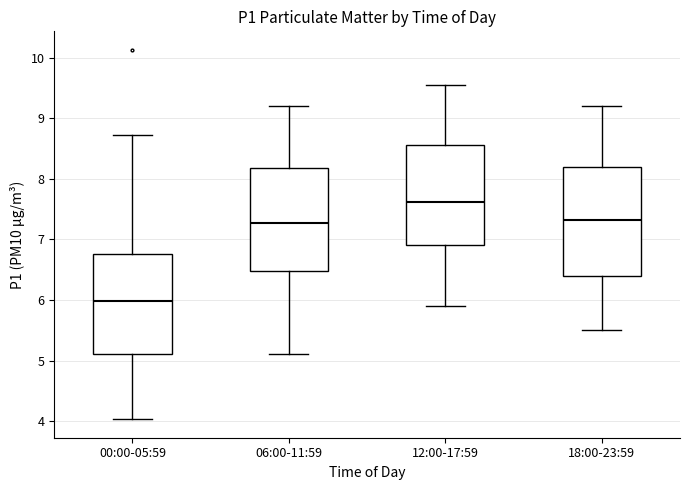

Reading left to right, read every box against the y-axis: the position of its median line, the range the box covers, and the ends of its whiskers. The values are not printed on the chart, so give them approximately, as read against the axis.

00:00-05:59: median 6.0, box 5.1 to 6.8, whiskers 4.0 to 8.7
06:00-11:59: median 7.3, box 6.5 to 8.2, whiskers 5.1 to 9.2
12:00-17:59: median 7.6, box 6.9 to 8.6, whiskers 5.9 to 9.6
18:00-23:59: median 7.3, box 6.4 to 8.2, whiskers 5.5 to 9.2